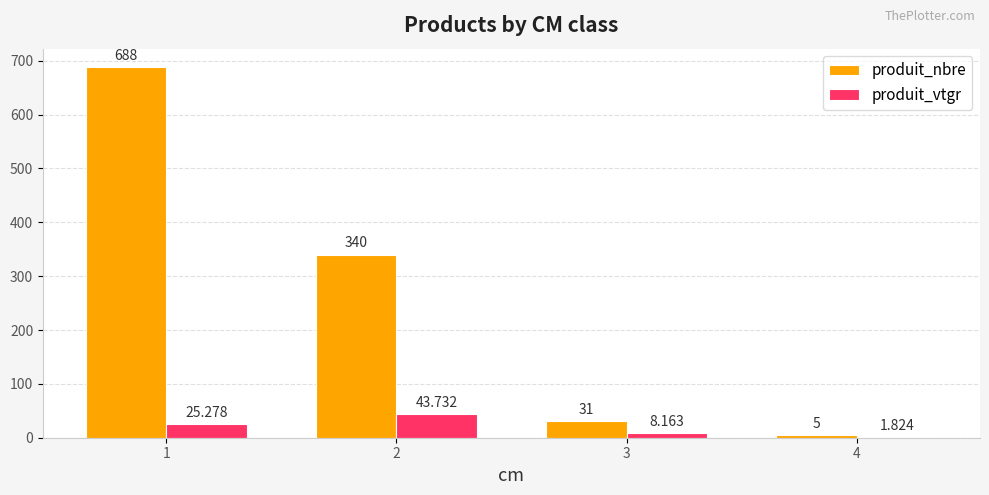

What is the sum of the produit_vtgr values at 4 and 2?

45.6